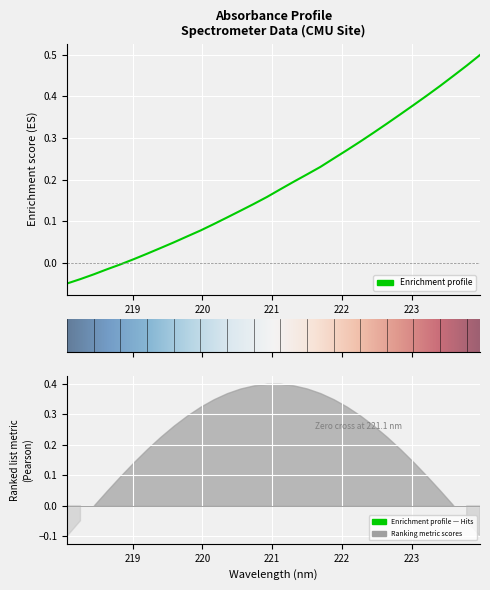

How many categories are shown in the chart?

32